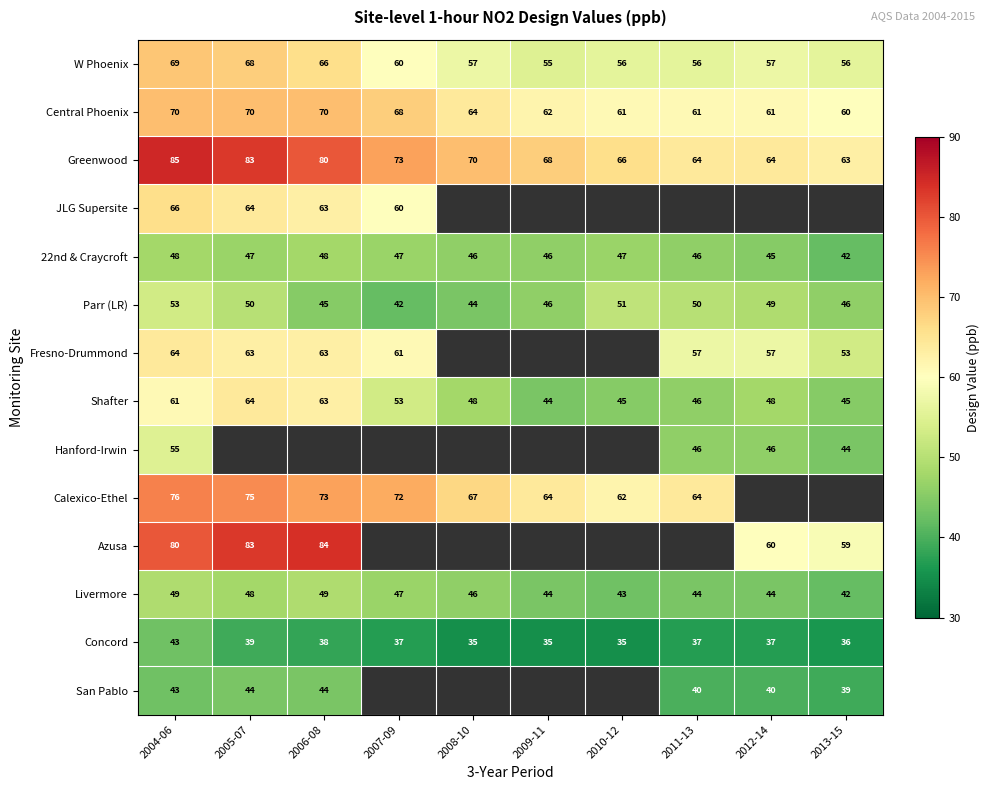

The value of Livermore at 2010-12 is 66. True or false?

False